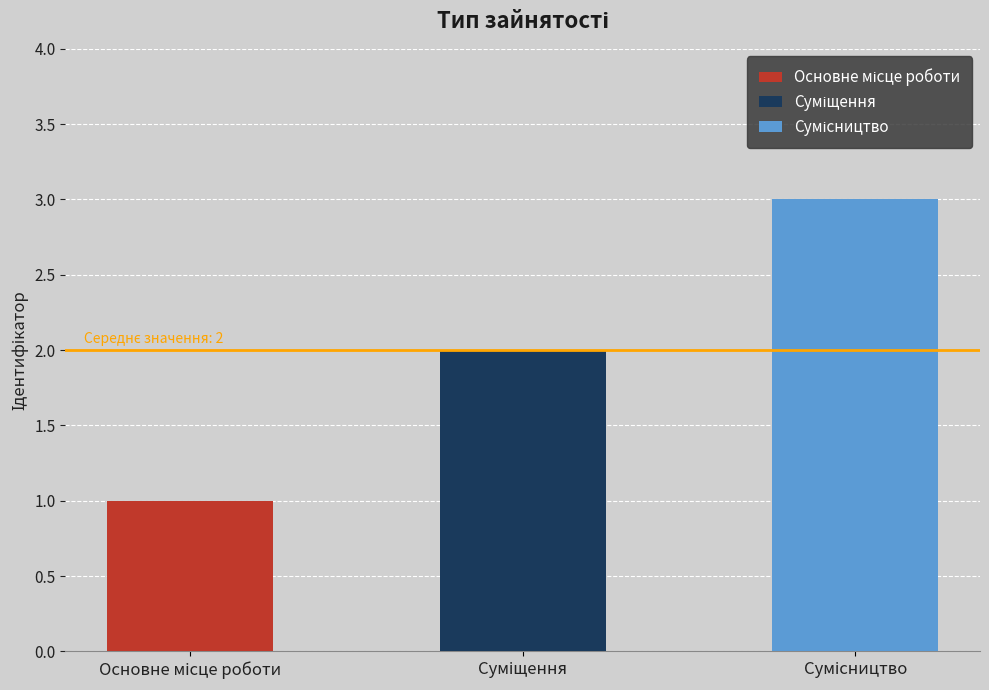

Which has a higher value, Суміщення or Основне місце роботи?

Суміщення